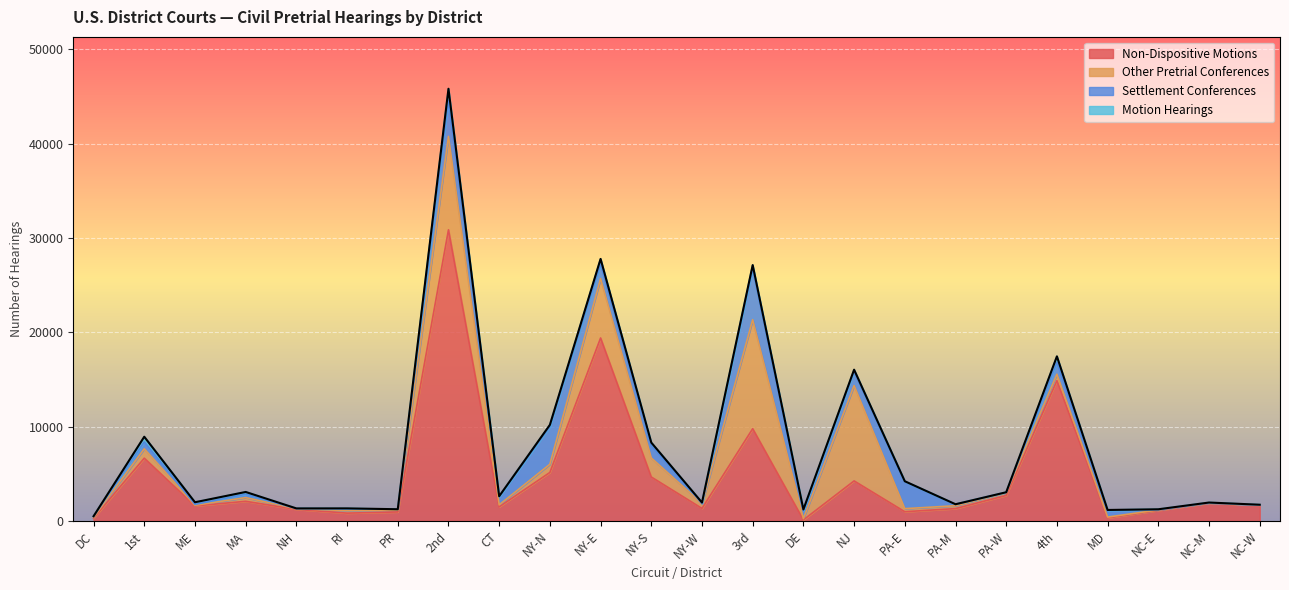

The value of Settlement Conferences at NH is 15. True or false?

True